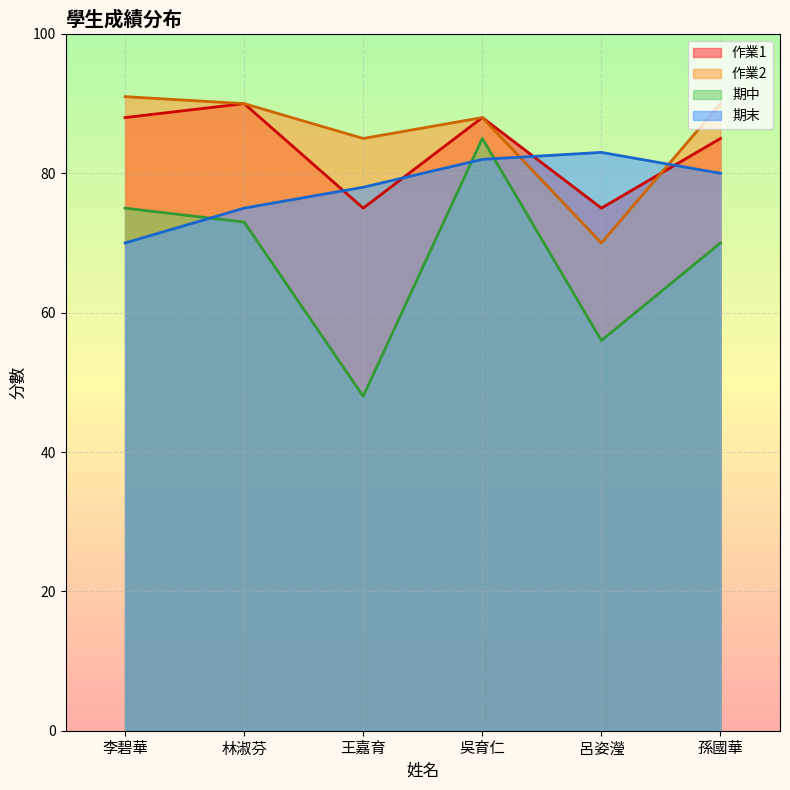

Between 孫國華 and 吳育仁, which is larger?

吳育仁